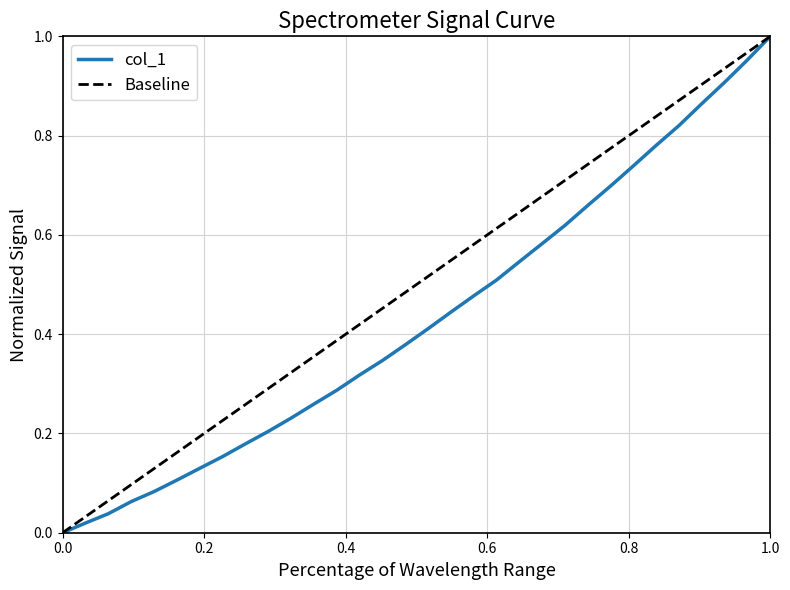

How many values exceed 0?

31